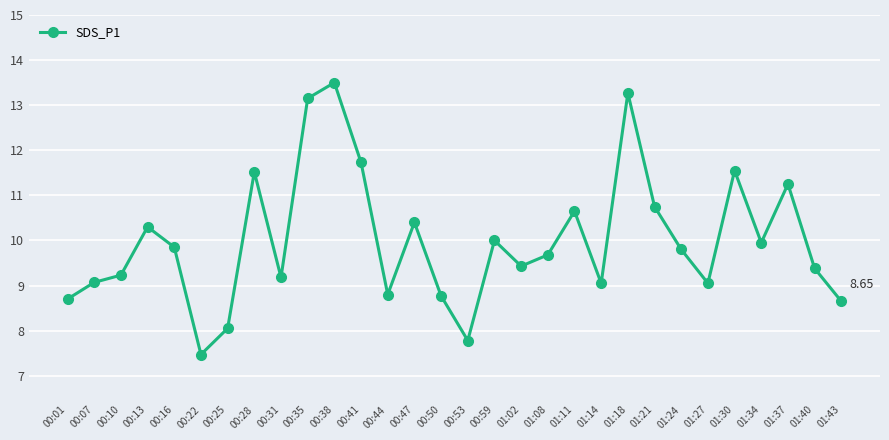

What is the sum of all values?

300.0